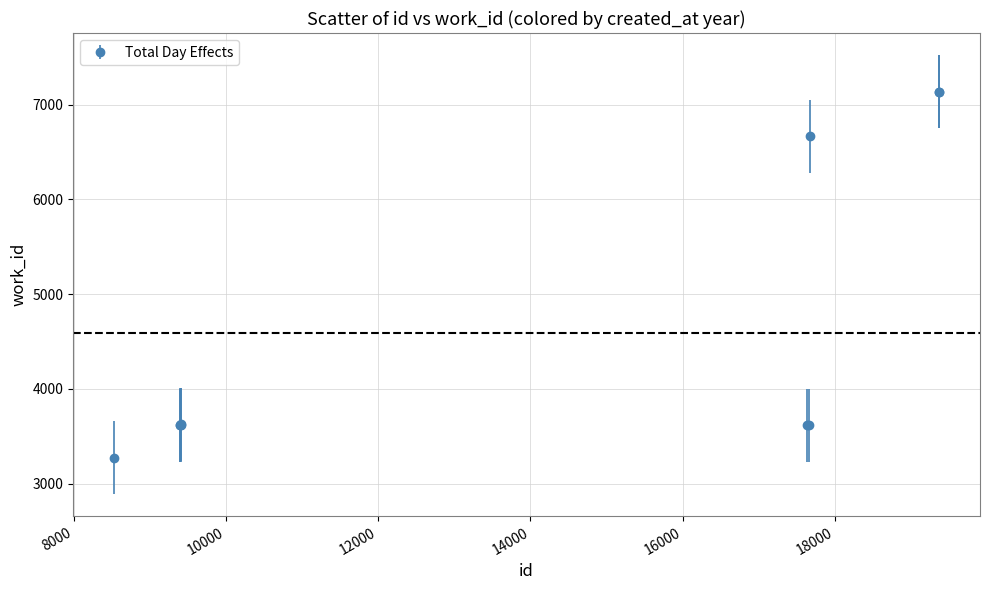

What is the value of the 2nd point from the left?

3618